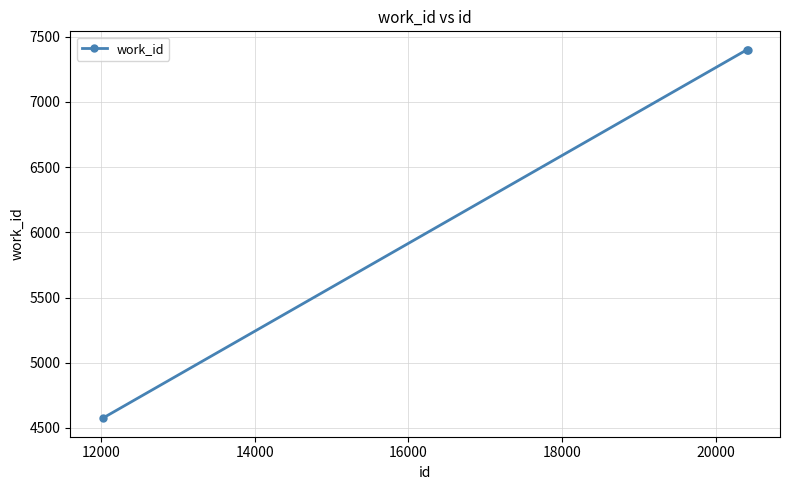

What is the difference between the maximum and minimum values?

2826